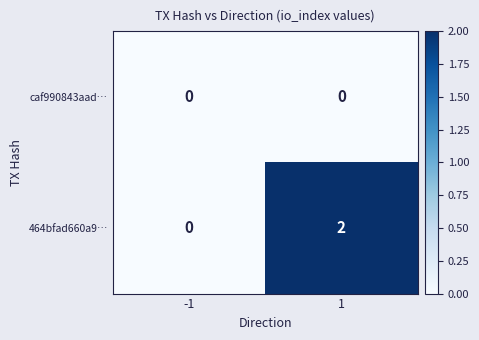

Count the number of categories in the chart.

2